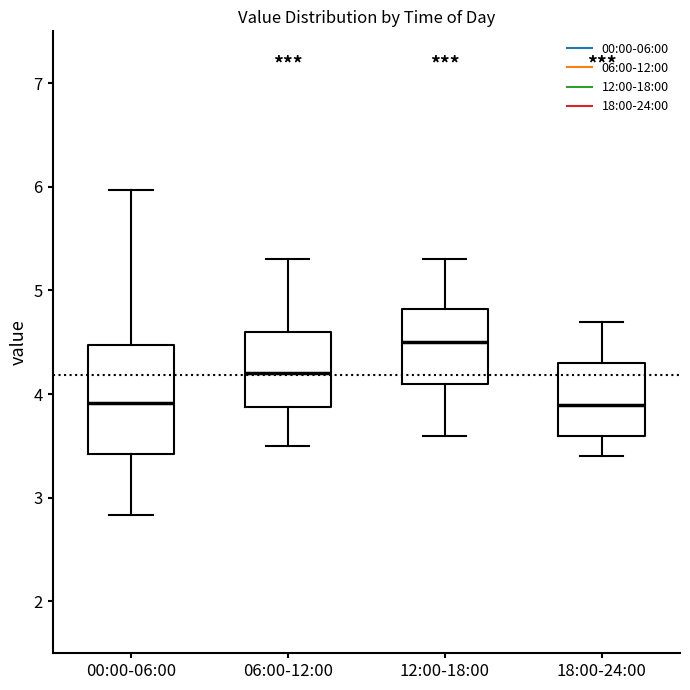

Reading left to right, transcribe this box plot: for each box, give where its median line is, the range the box spans, and where its two whiskers end, as read against the y-axis. The values are not printed on the chart, so give them approximately, as read against the axis.

00:00-06:00: median 3.9, box 3.4 to 4.5, whiskers 2.8 to 6.0
06:00-12:00: median 4.2, box 3.9 to 4.6, whiskers 3.5 to 5.3
12:00-18:00: median 4.5, box 4.1 to 4.8, whiskers 3.6 to 5.3
18:00-24:00: median 3.9, box 3.6 to 4.3, whiskers 3.4 to 4.7